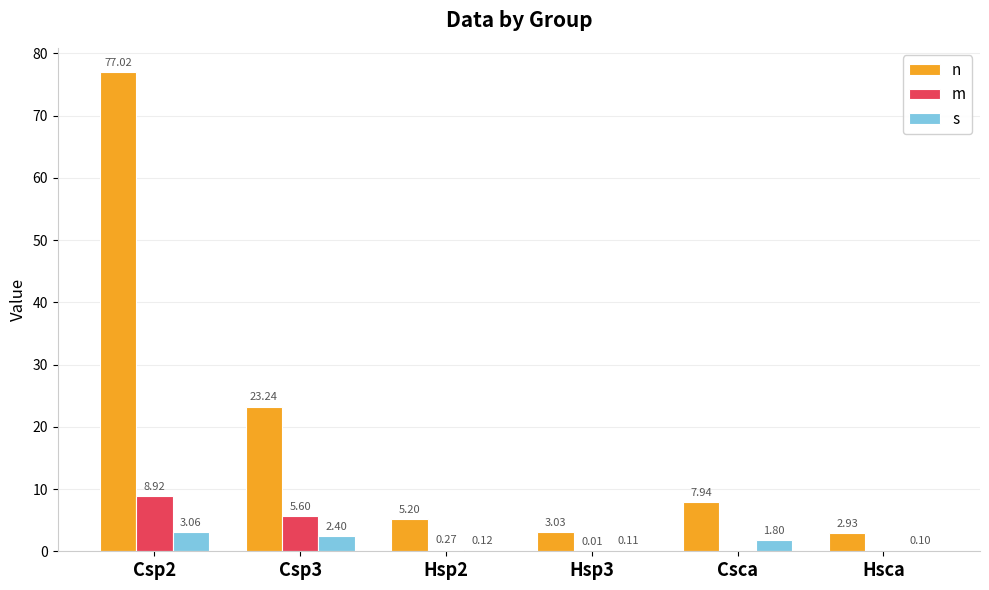

Where is n nearest to the value 39?

Csp3